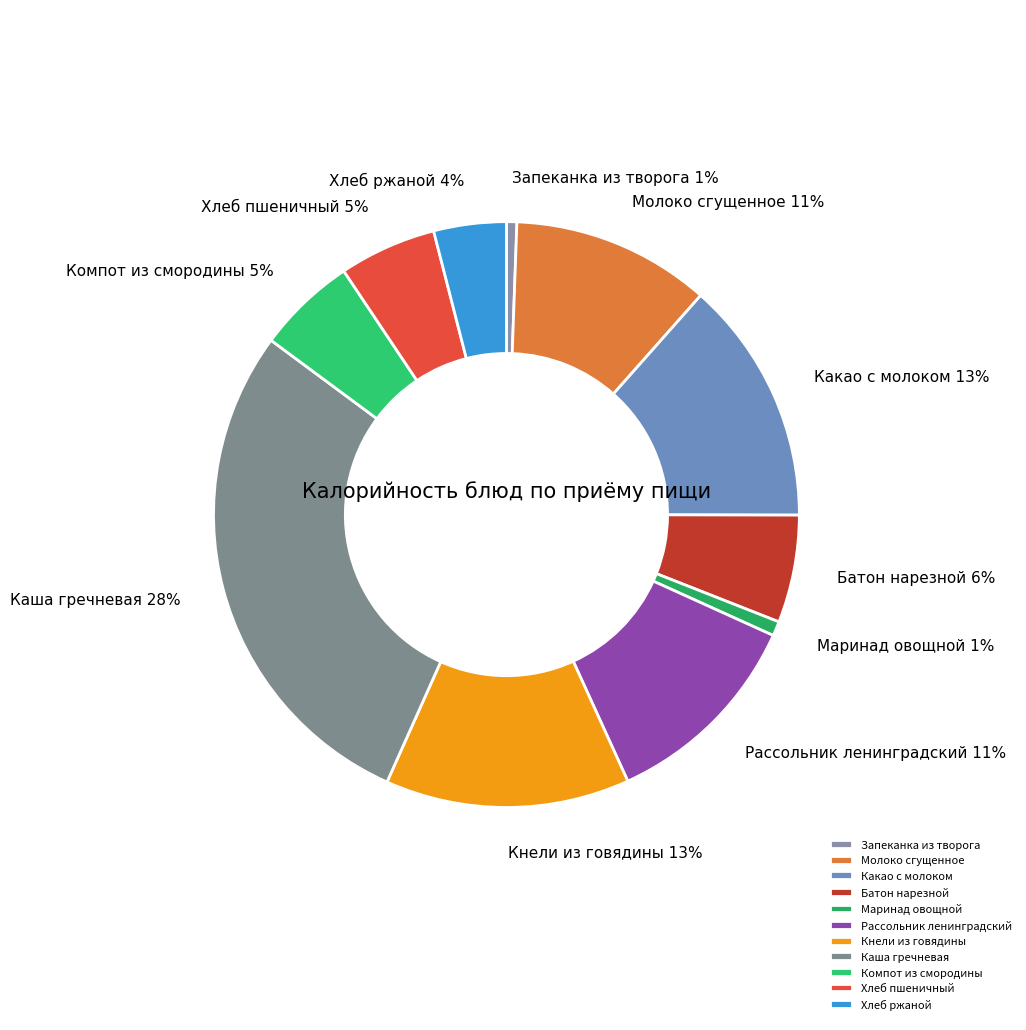

Do Хлеб ржаной and Батон нарезной together represent more than half of the pie?

No